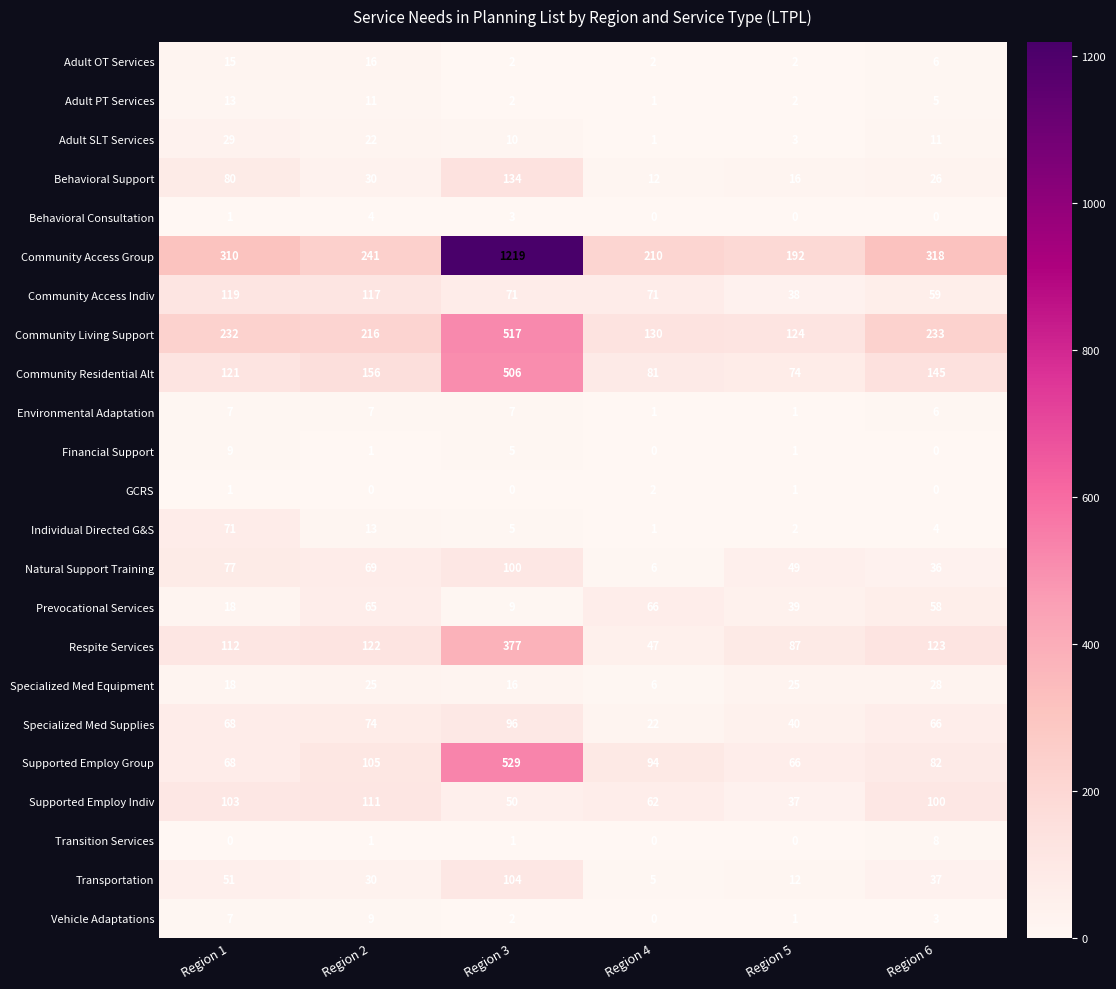

Which series changed the most between Region 4 and Region 5?

Natural Support Training